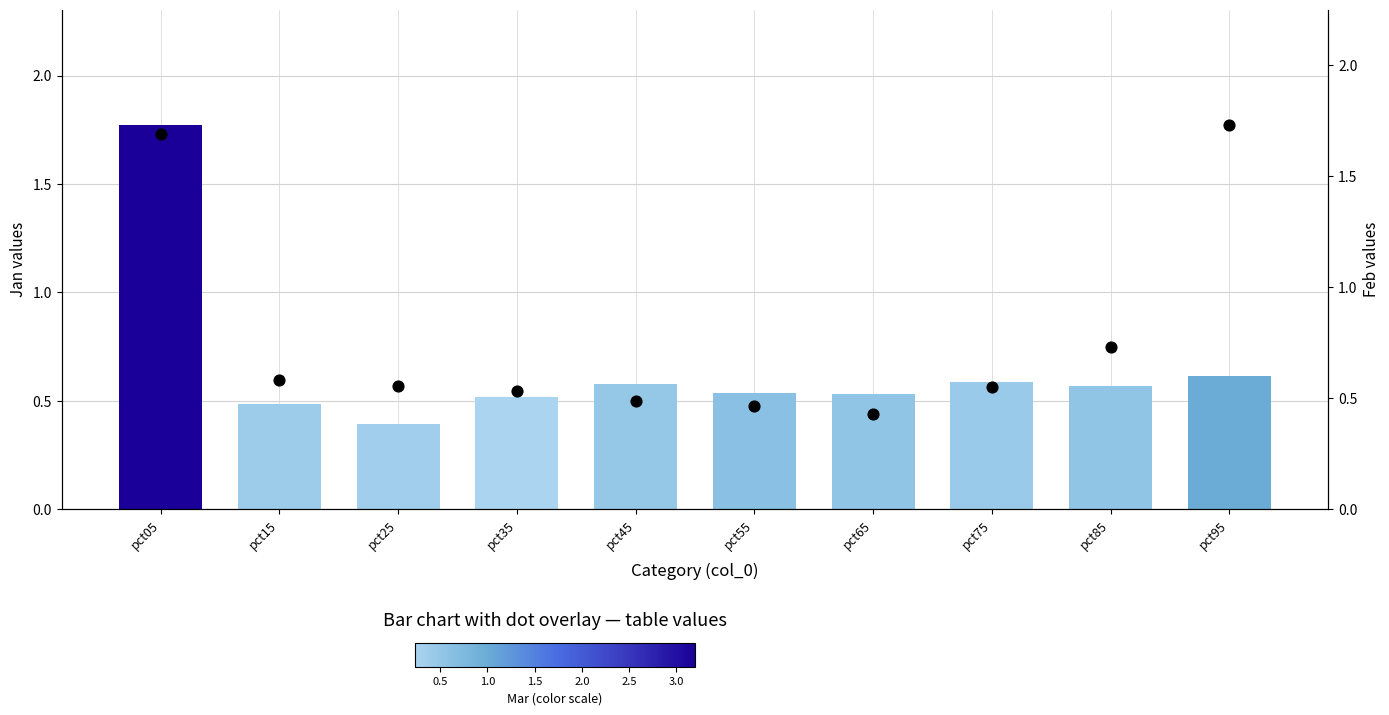

Is the value of Jan (bar) at pct85 greater than the value of Feb (dot) at pct65?

Yes